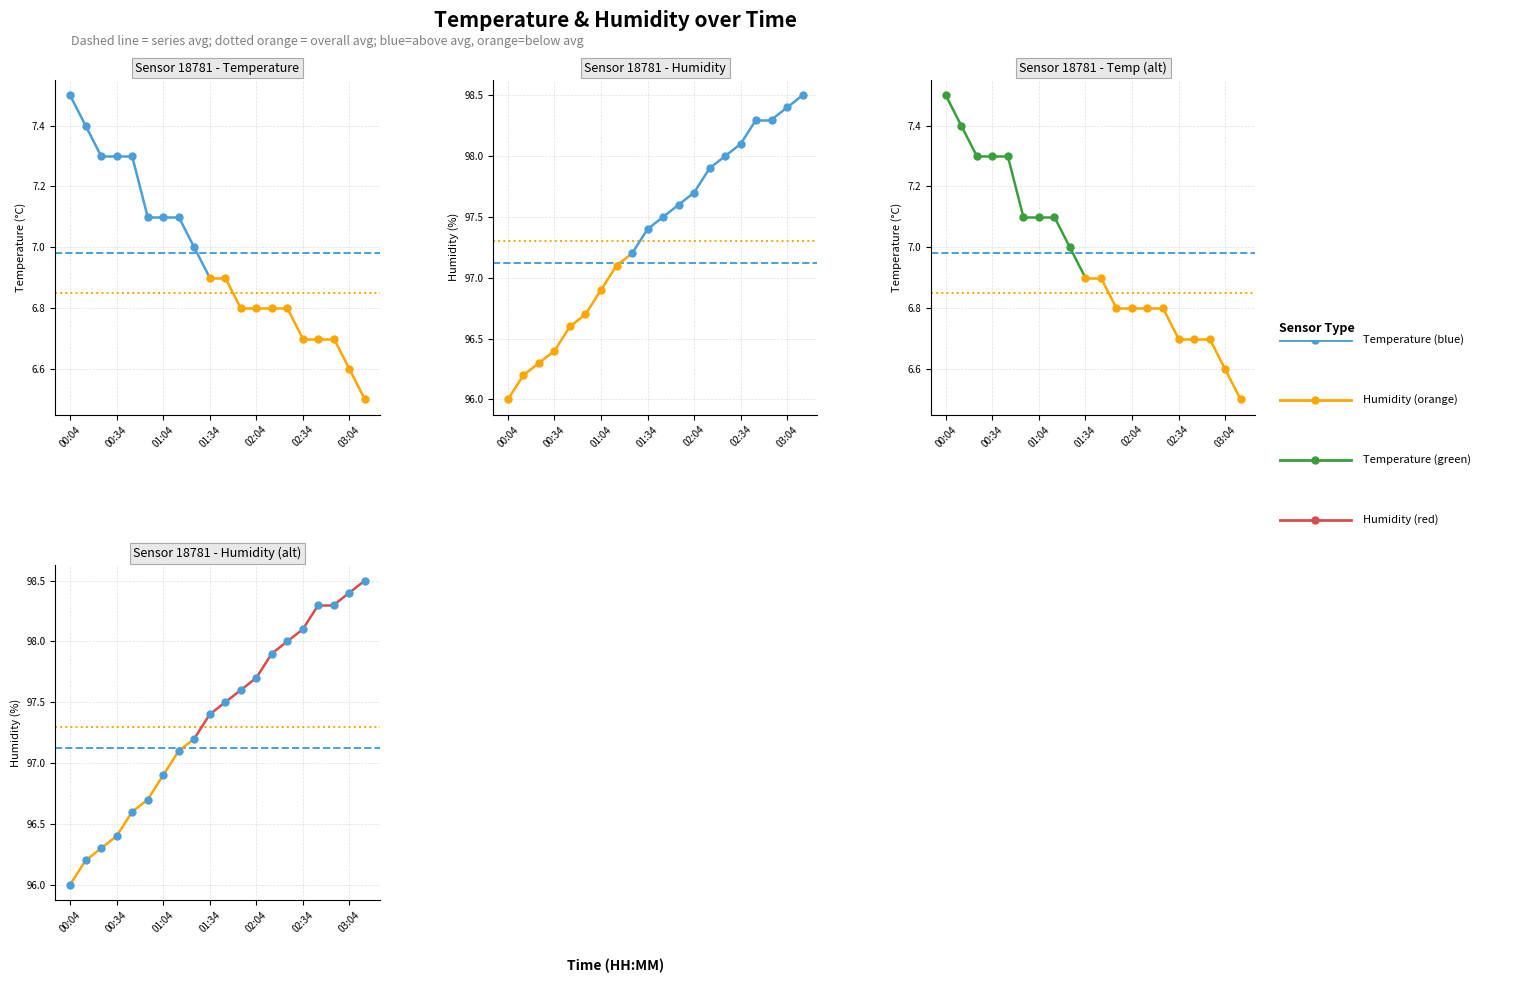

True or false: humidity and temperature intersect in this chart.

False